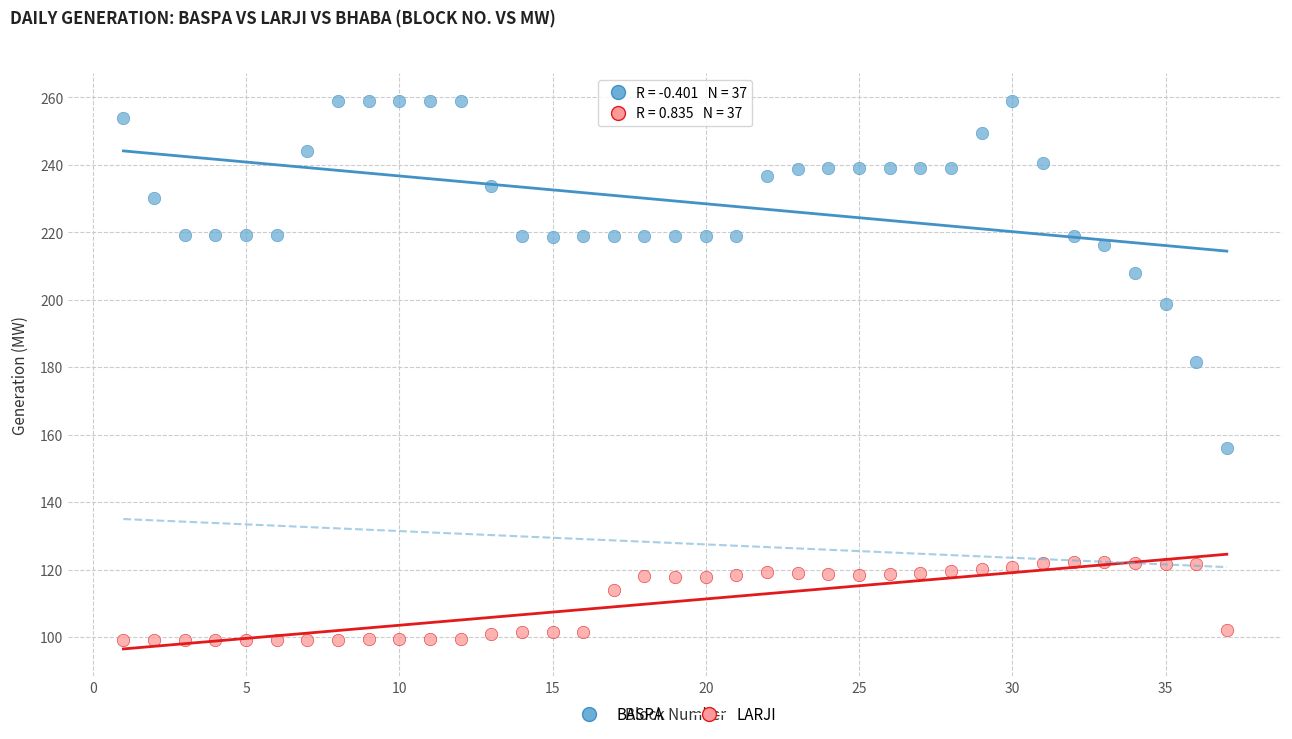

Across all series, what Y value is closest to 179?

181.4